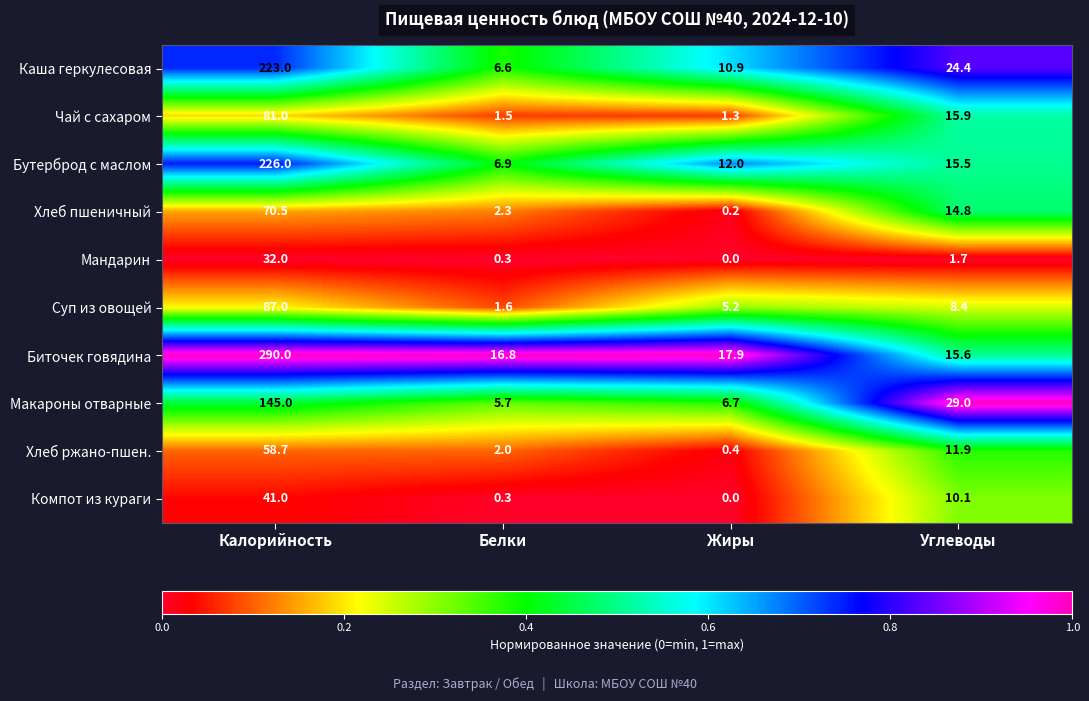

What is the difference between the second highest and minimum values in the Макароны отварные series?

23.3